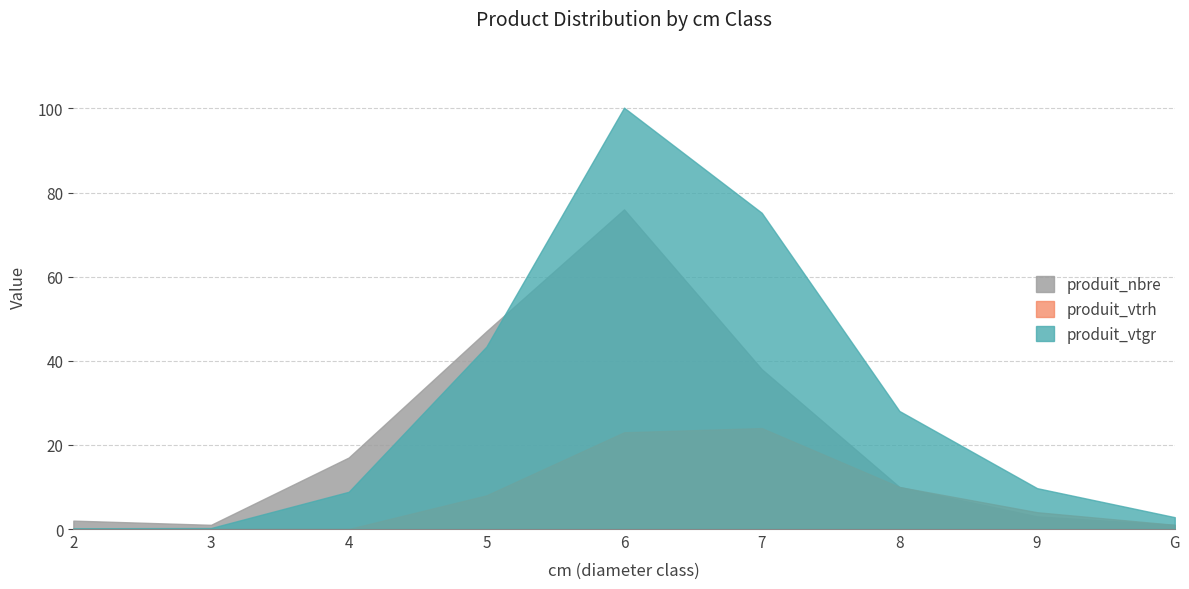

What are all the series names shown in the legend?

produit_nbre, produit_vtrh, produit_vtgr